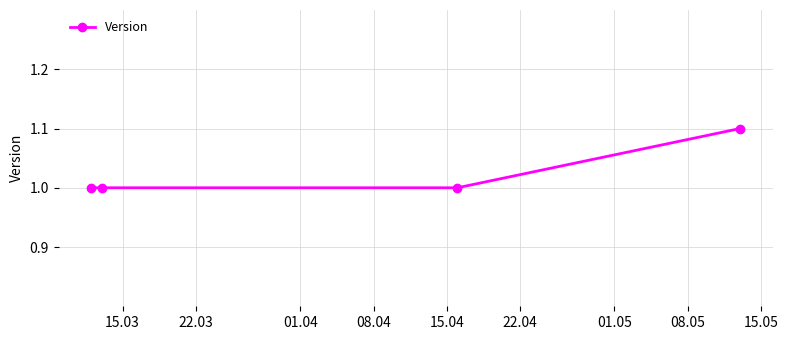

Count the number of categories in the chart.

4